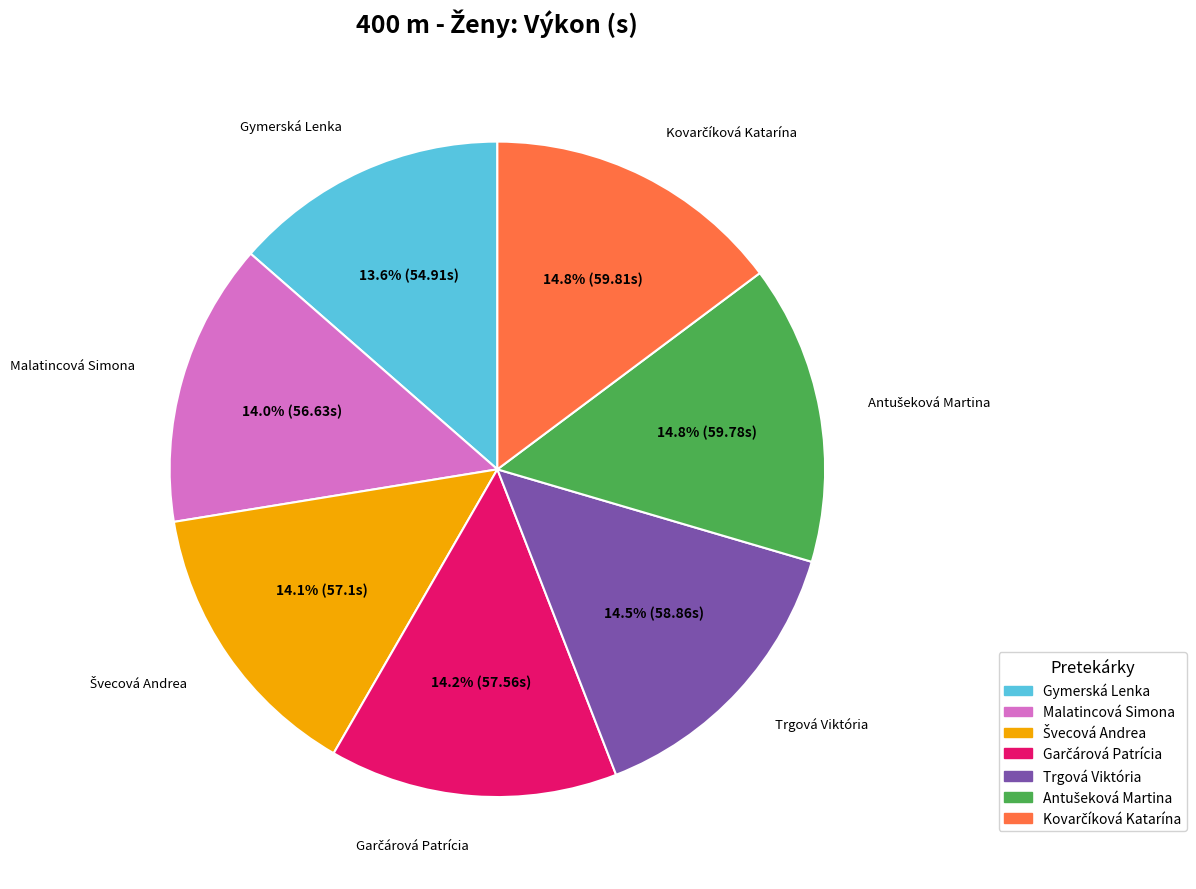

To the nearest percent, what is the difference between the largest and smallest slice percentages?

1%